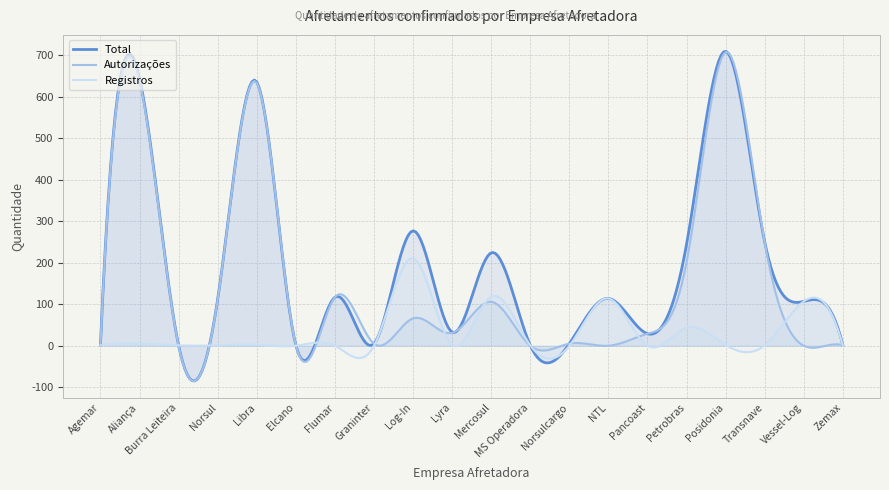

True or false: Autorizações has a value of 1 at Zemax.

True